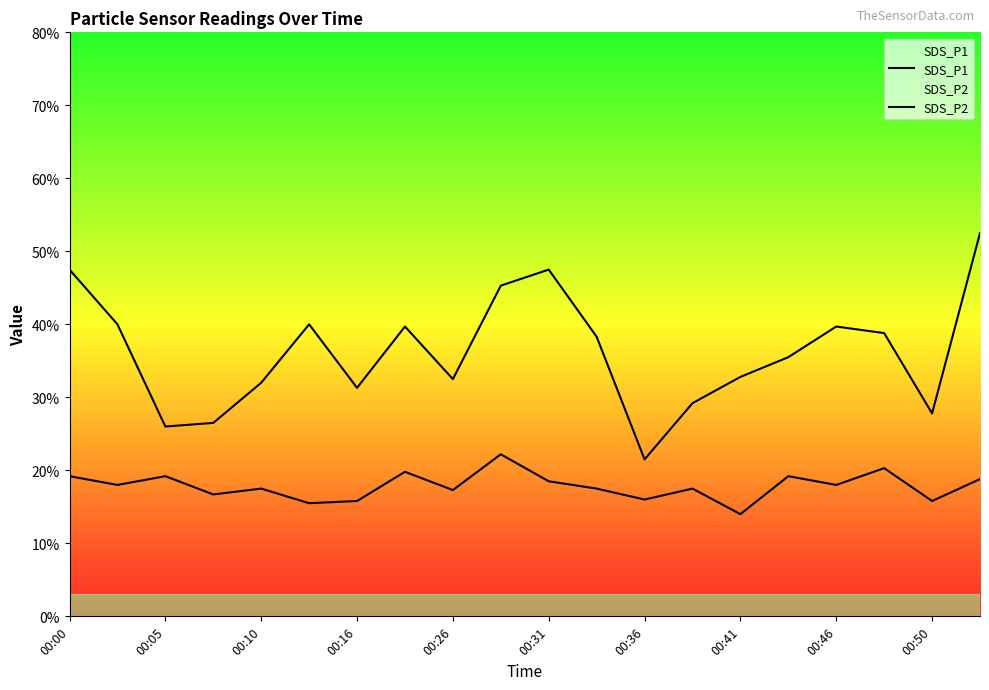

Which series has the largest total across all categories?

SDS_P1